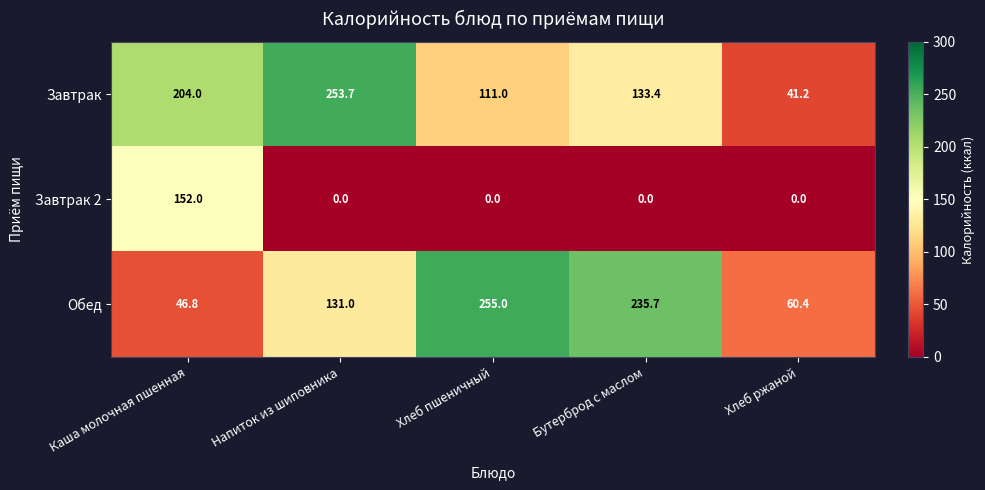

What is the lowest value of the Завтрак series?

41.2